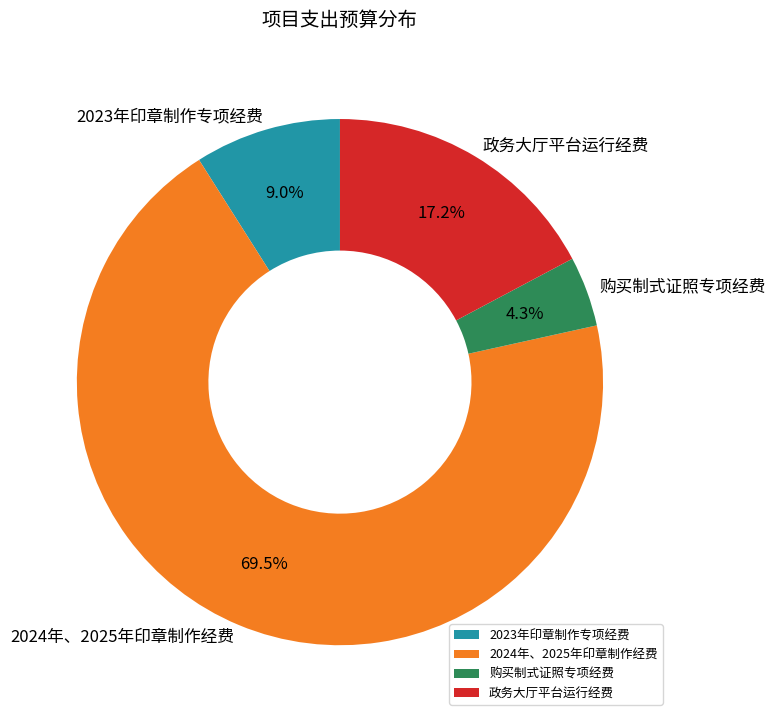

What percentage is the 购买制式证照专项经费 slice, to the nearest percent?

4%